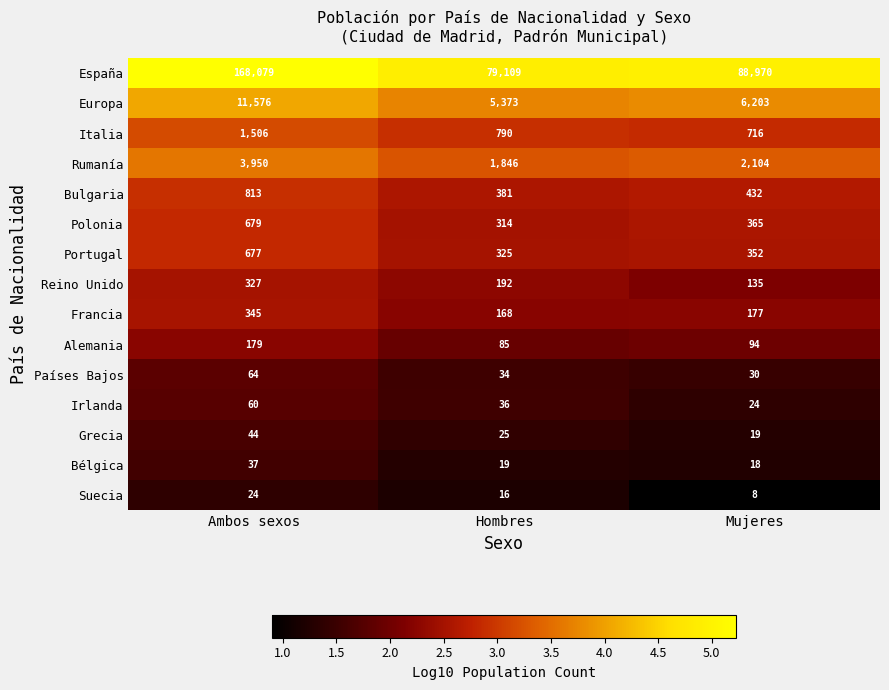

At which category does the chart reach its minimum across all series?

Mujeres